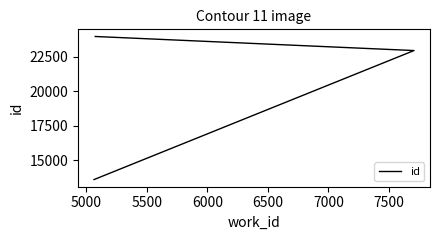

Between 5500 and 5000, which is larger?

5500